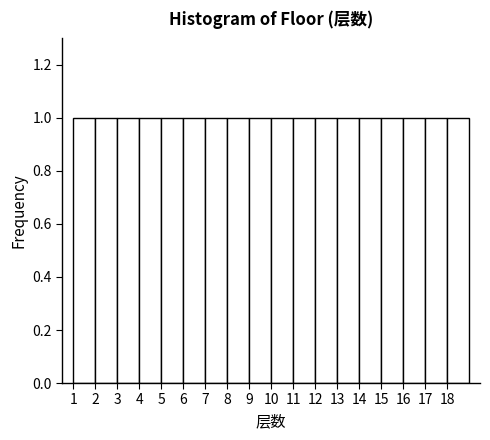

Reading left to right, list every bar in this chart as the range it spans on the x-axis followed by its height. The values are not printed on the chart, so give them approximately, as read against the axis.

1 to 2: 1
2 to 3: 1
3 to 4: 1
4 to 5: 1
5 to 6: 1
6 to 7: 1
7 to 8: 1
8 to 9: 1
9 to 10: 1
10 to 11: 1
11 to 12: 1
12 to 13: 1
13 to 14: 1
14 to 15: 1
15 to 16: 1
16 to 17: 1
17 to 18: 1
18 to 19: 1